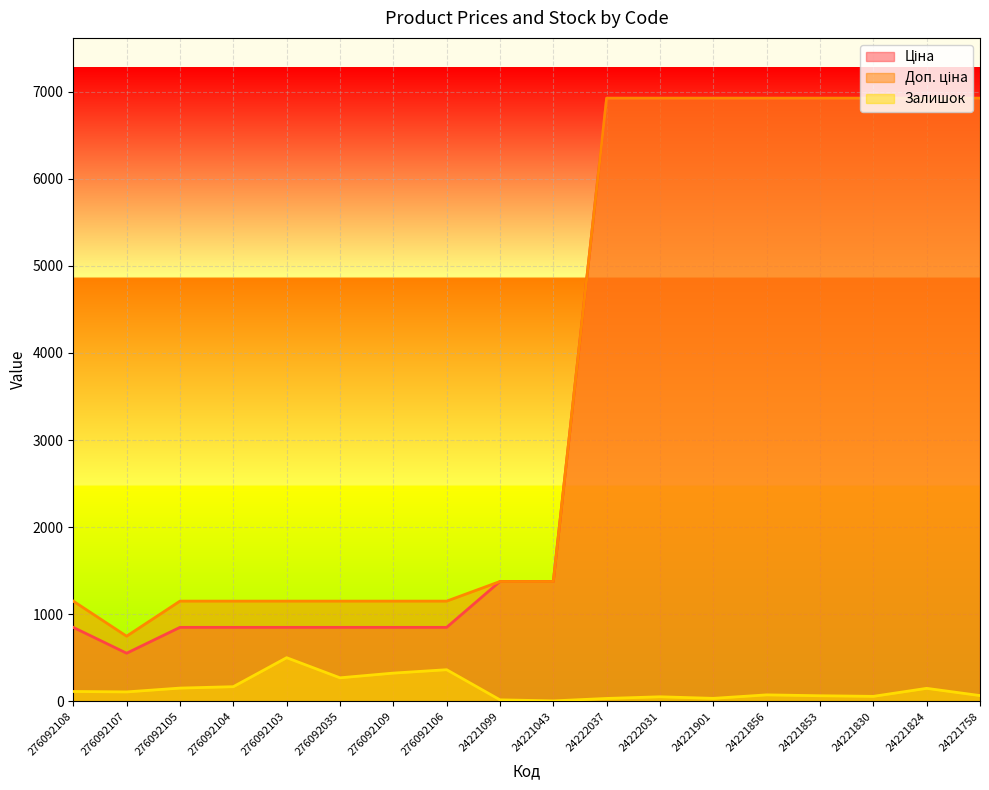

What is the difference between the maximum and minimum values in the Ціна series?

6374.2